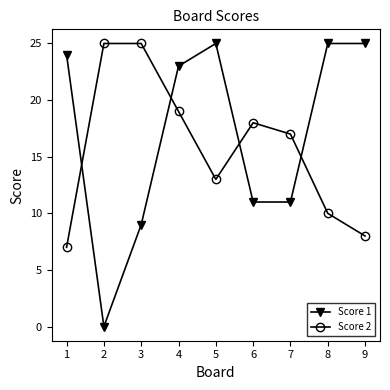

List the series in order of their overall mean, highest first.

Score 1, Score 2